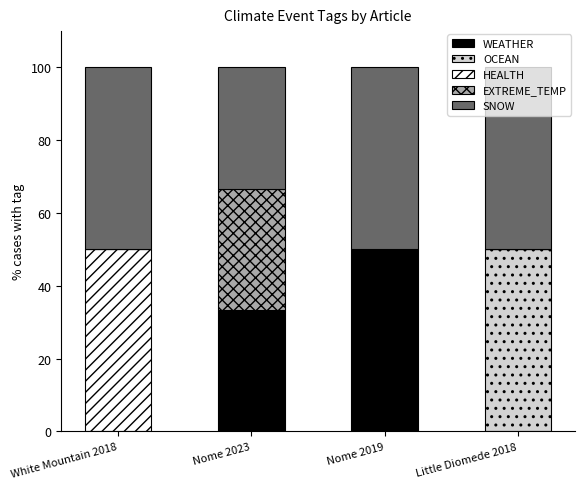

Does the chart contain stacked bars?

Yes